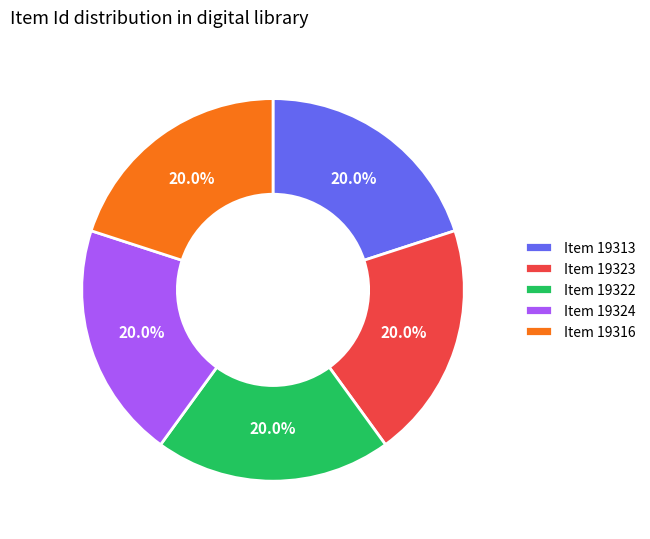

How many segments does this pie chart have?

5